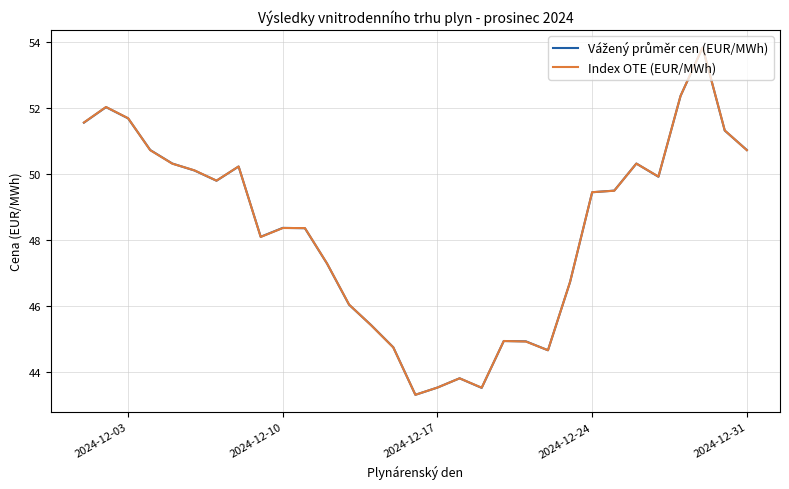

What is the smallest value displayed?

43.3